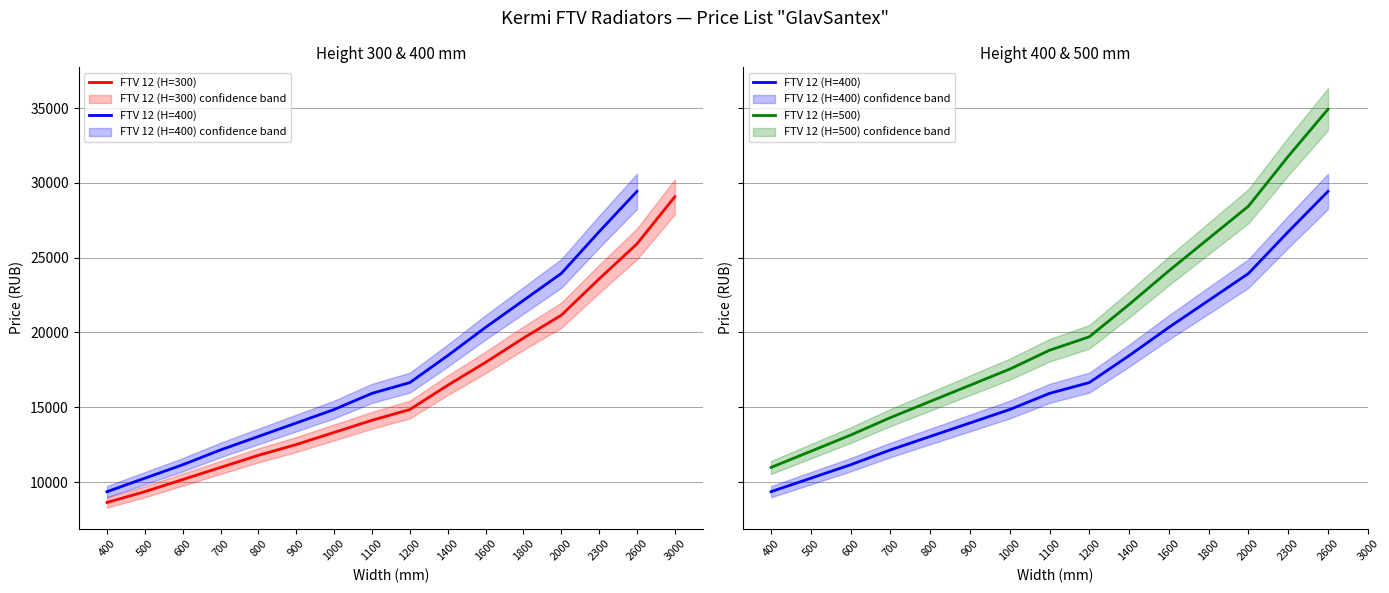

At which label is FTV 12 (H=500) closest to 22950?

1400